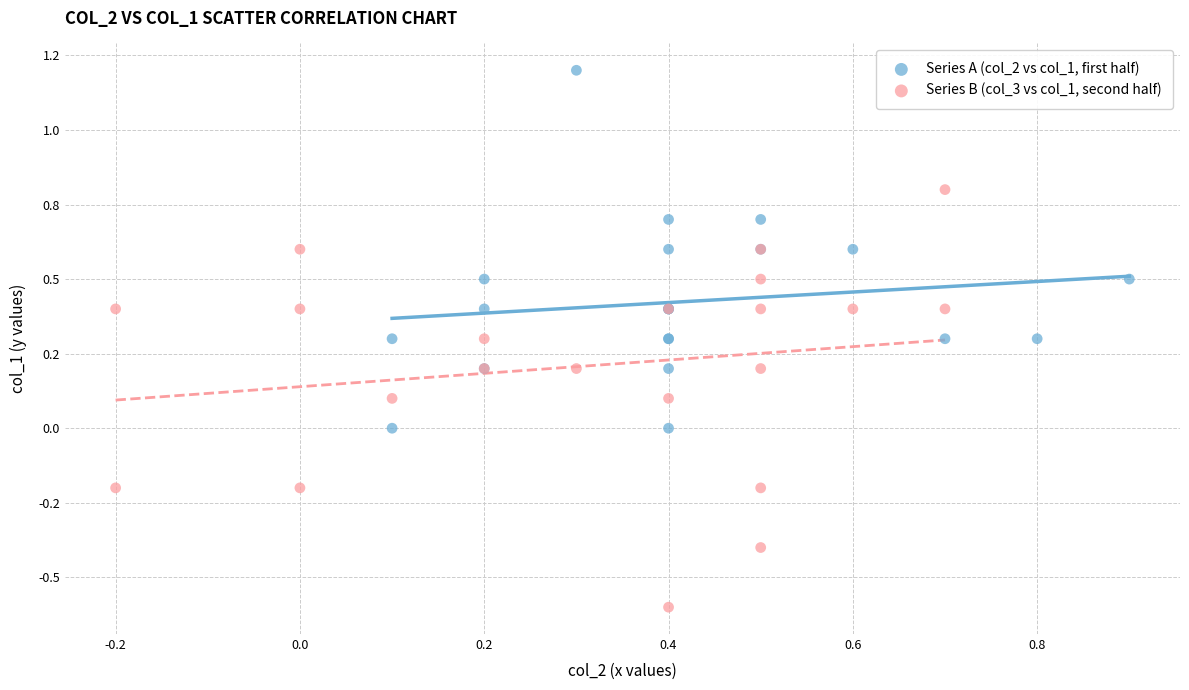

Which series has the widest spread of Y values?

Series B (col_3 vs col_1, second half)